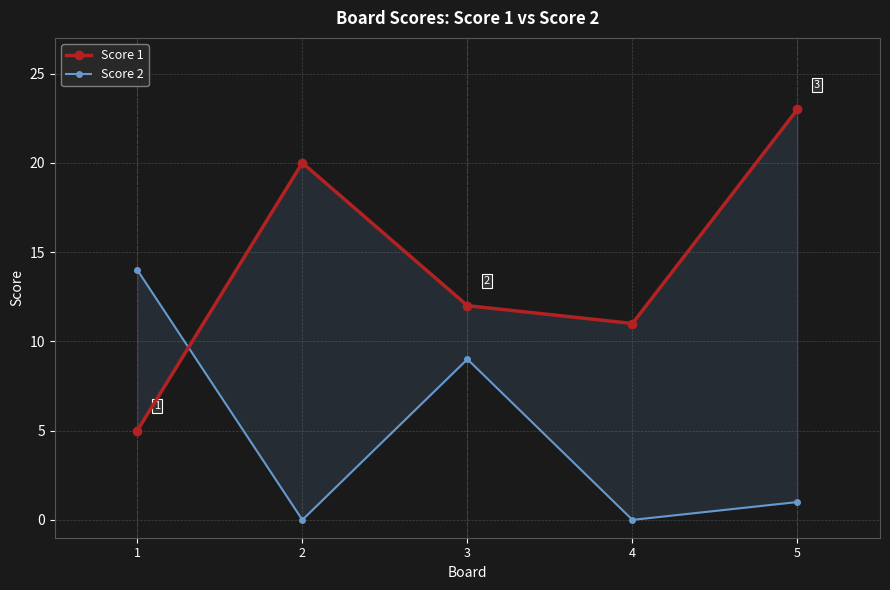

At how many categories does at least one series exceed 14?

2